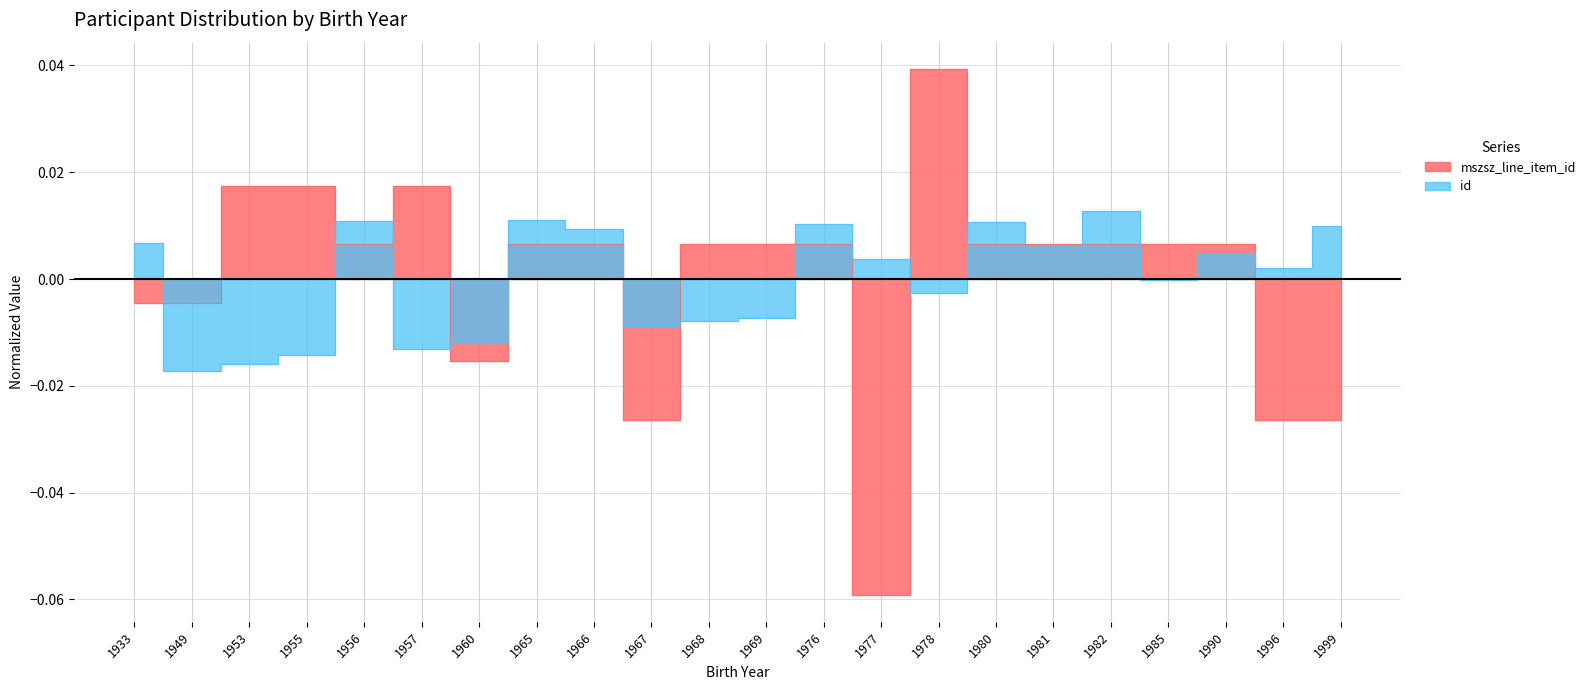

What is the difference between the highest and lowest values at 1977?

0.1